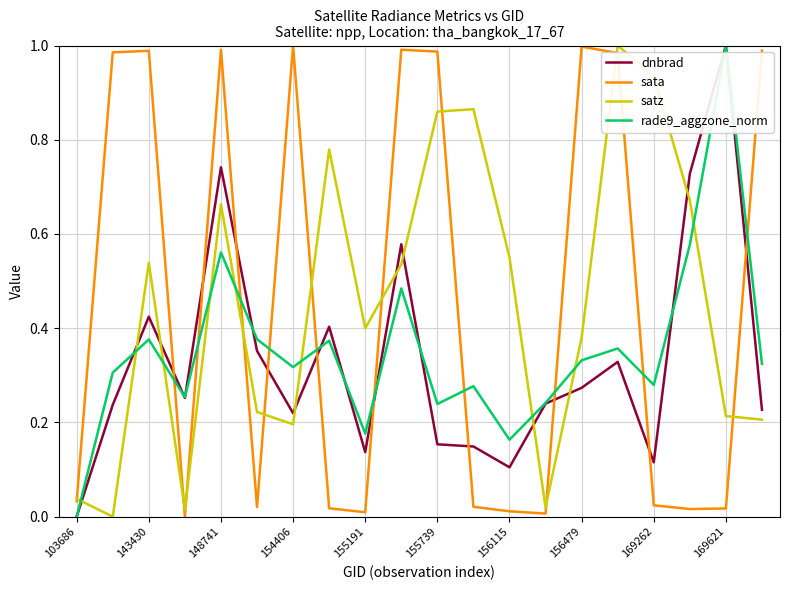

True or false: dnbrad and sata intersect in this chart.

True